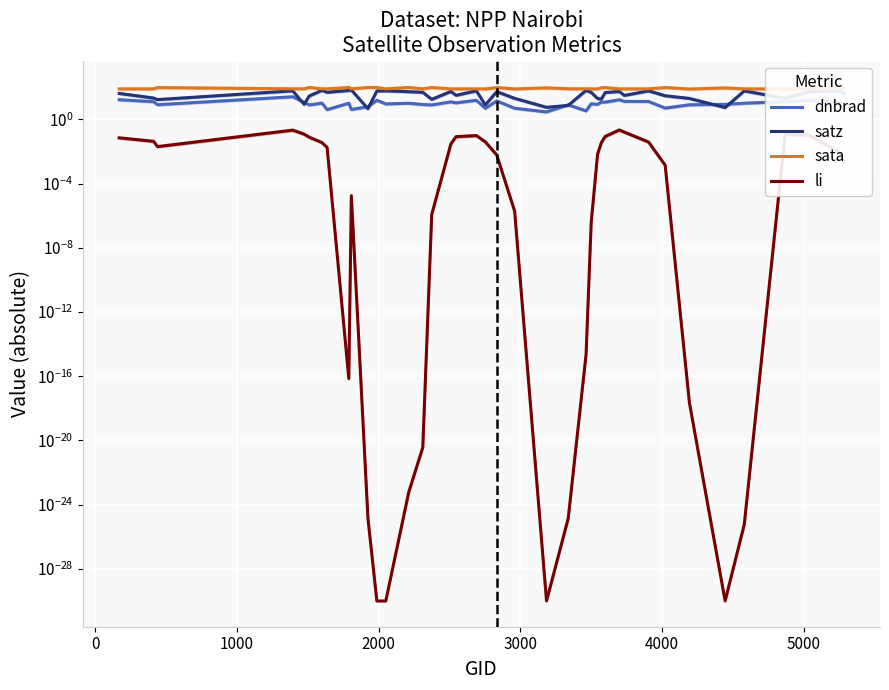

Reading left to right, extract all data points from this chart.

dnbrad: 17.1	12.9	8.3	26.1	11.7	8.1	10.5	4.1	10.3	4.2	6.3	15.8	9.3	10.3	8.6	8.1	12.5	10.9	15.6	5.0	14.3	5.0	3.0	8.2	3.4	9.5	8.8	12.1	12.0	17.0	13.4	13.3	5.1	8.2	8.8	10.3	12.9	15.6	11.5	5.5
satz: 42.1	21.7	17.4	61.2	8.8	29.2	65.5	49.6	64.2	69.3	4.7	59.6	61.0	54.1	49.4	18.0	55.6	32.2	60.9	8.1	54.3	20.7	5.7	7.6	65.1	48.8	20.3	18.8	48.0	55.3	31.6	60.7	30.1	20.5	5.6	60.8	20.7	55.5	60.9	41.4
sata: 80.5	81.4	97.7	81.3	81.4	99.3	81.4	80.8	99.3	81.0	99.1	98.9	80.9	99.1	80.7	98.1	80.8	80.9	80.9	79.8	98.6	80.0	93.5	81.9	81.6	81.0	80.6	94.4	98.3	80.7	81.2	81.2	98.2	79.0	92.9	80.8	80.4	80.9	81.2	81.2
li: 0.1	0.0	0.0	0.2	0.1	0.1	0.0	0.0	0.0	0.0	0.0	0.0	0.0	0.0	0.0	0.0	0.0	0.1	0.1	0.0	0.0	0.0	0.0	0.0	0.0	0.0	0.0	0.0	0.1	0.2	0.2	0.0	0.0	0.0	0.0	0.0	0.1	0.1	0.0	0.0